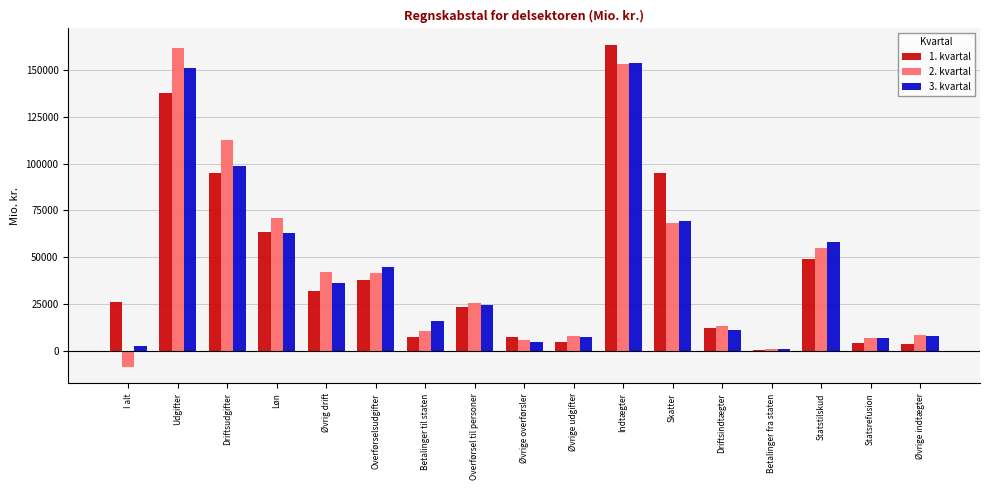

What is the total value across all series at Driftsindtægter?

36454.6